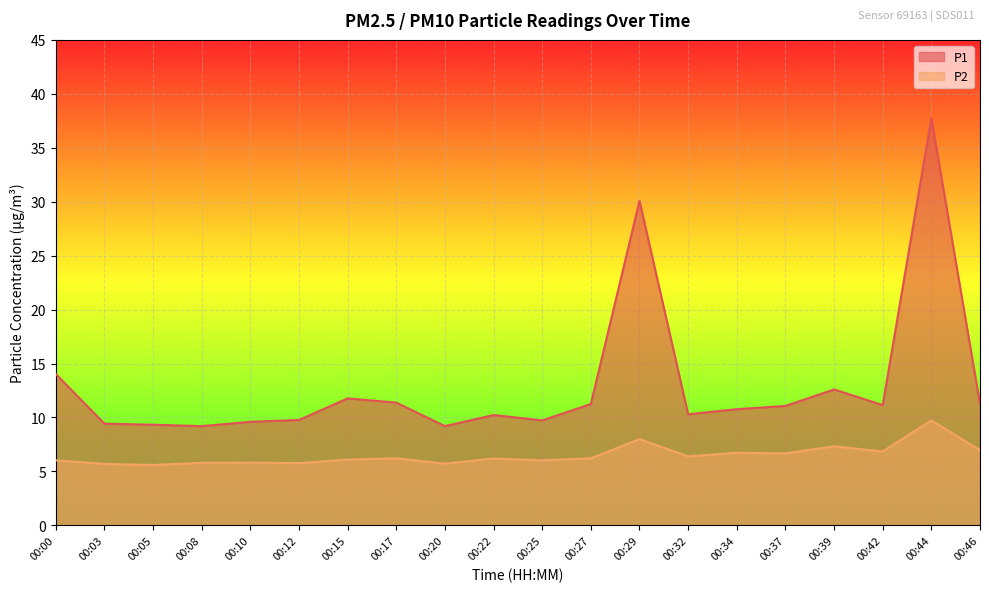

What is the total value across all series at 00:12?

15.5